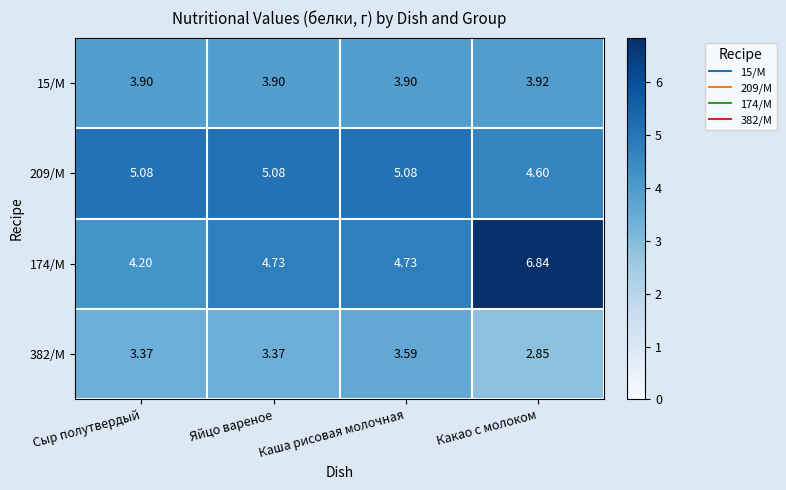

At which label does 209/М first exceed 5?

Сыр полутвердый